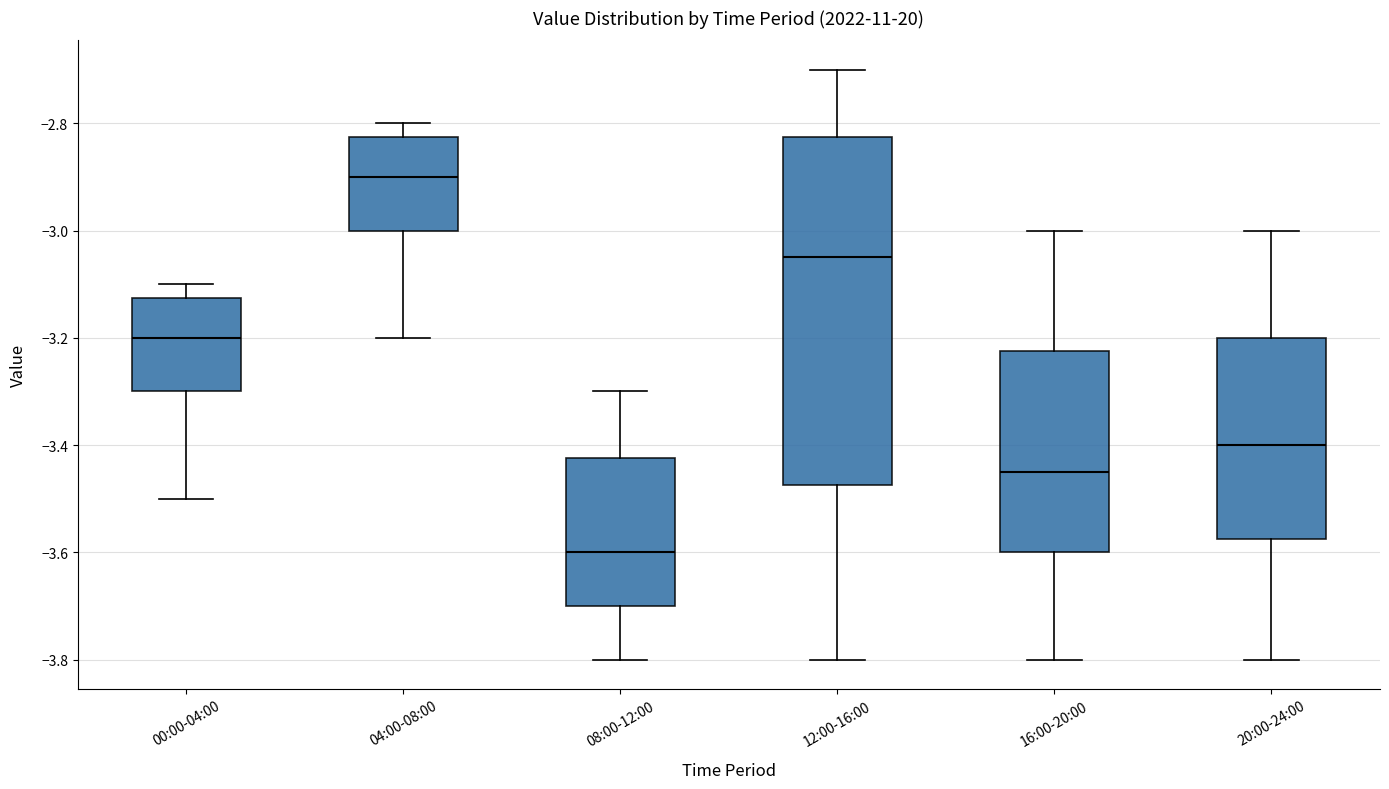

Which box is the tallest, from its lower edge to its upper edge?

12:00-16:00